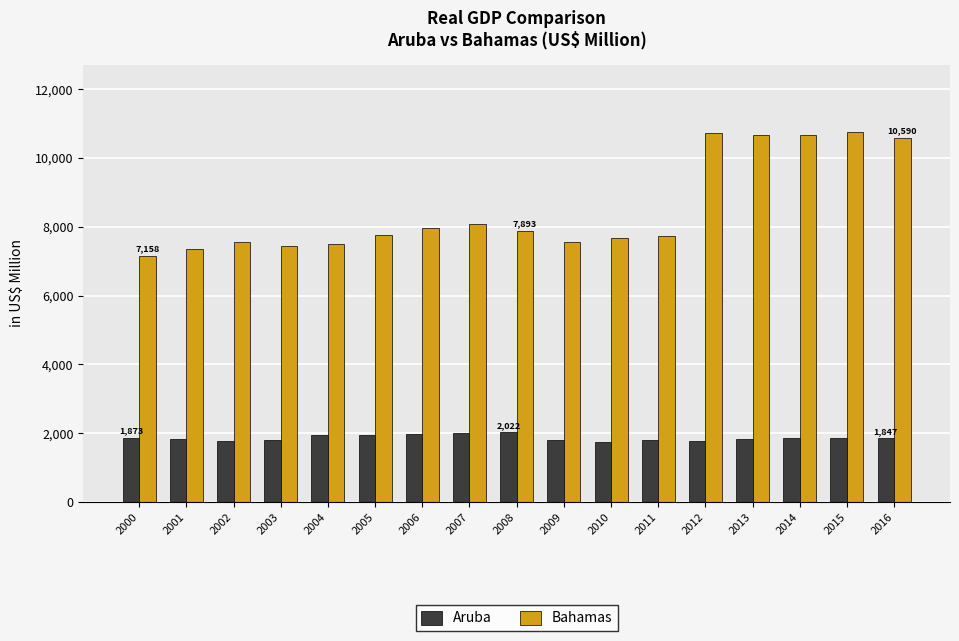

What is the sum of the Aruba values at 2009 and 2002?

3551.6